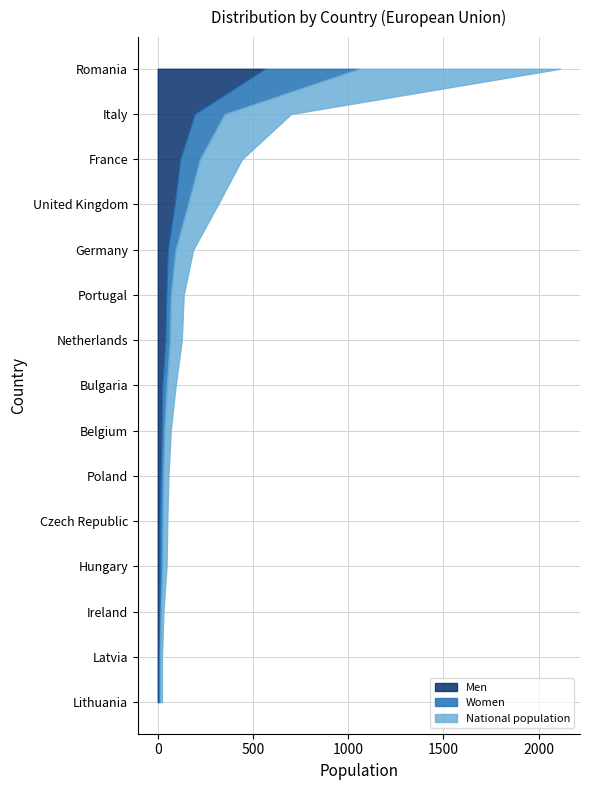

Reading left to right, what are all the values shown in this chart?

Men: Romania=561	Italy=193	France=117	United Kingdom=88	Germany=52	Portugal=44	Netherlands=39	Bulgaria=23	Belgium=19	Poland=14	Czech Republic=10	Hungary=9	Ireland=8	Latvia=6	Lithuania=5
Women: Romania=495	Italy=157	France=104	United Kingdom=70	Germany=41	Portugal=24	Netherlands=24	Bulgaria=24	Belgium=15	Poland=14	Czech Republic=15	Hungary=14	Ireland=7	Latvia=5	Lithuania=6
National population: Romania=1056	Italy=350	France=221	United Kingdom=158	Germany=93	Portugal=68	Netherlands=63	Bulgaria=47	Belgium=34	Poland=28	Czech Republic=25	Hungary=23	Ireland=15	Latvia=11	Lithuania=11